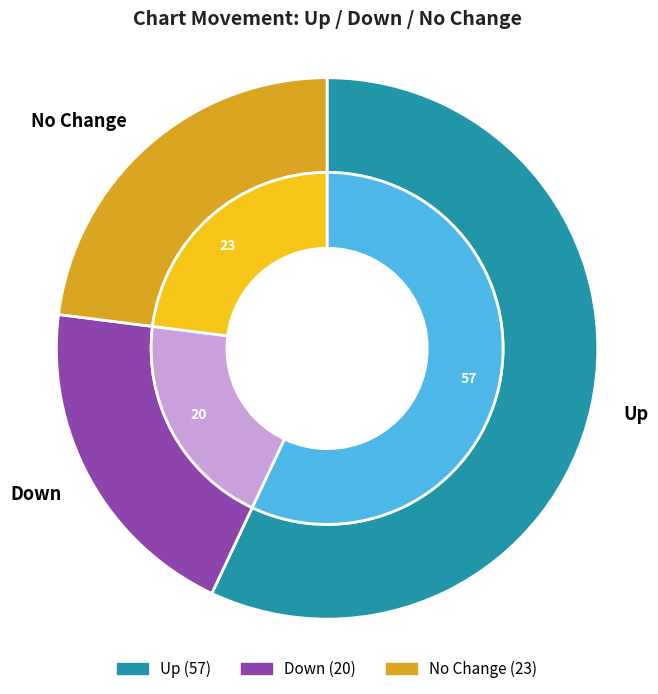

Do up and down together represent more than half of the pie?

Yes